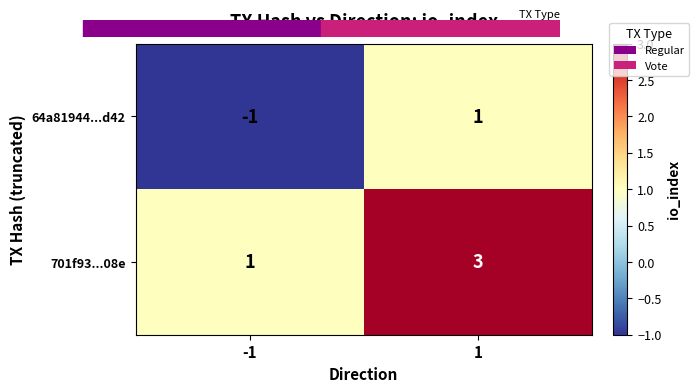

At how many categories does at least one series exceed 2?

1